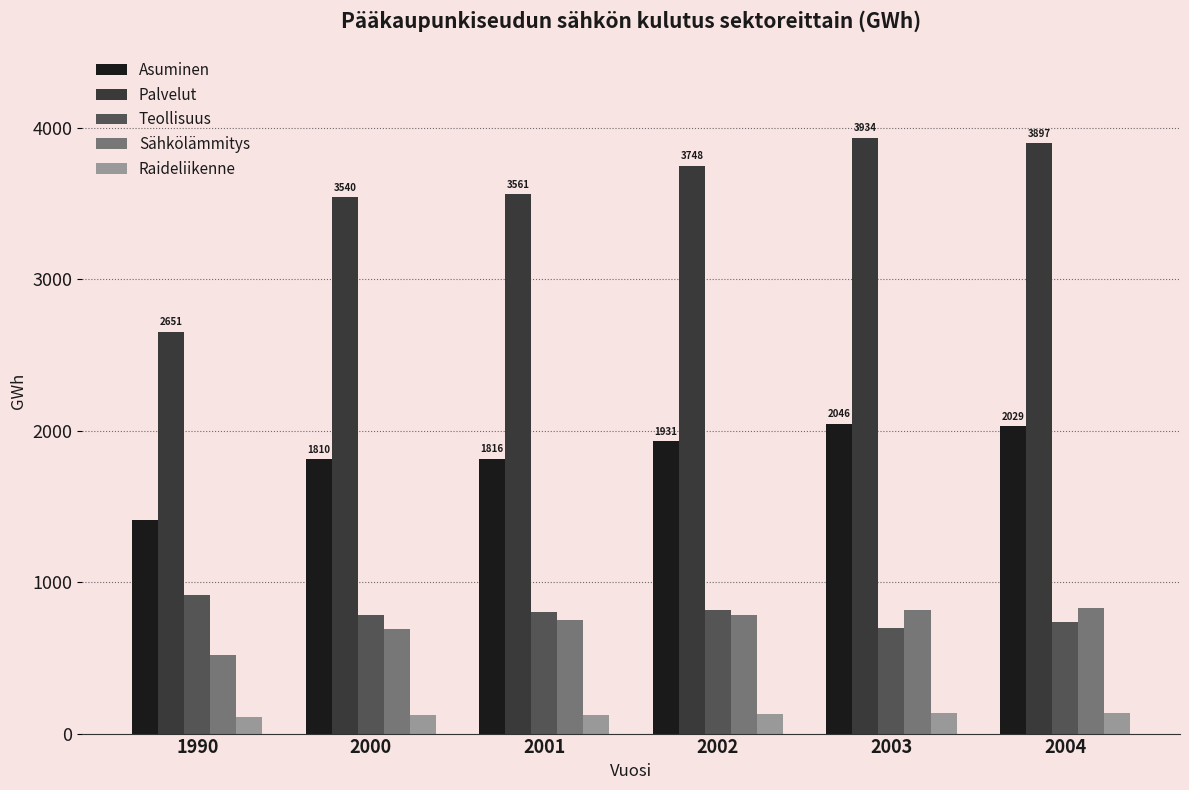

What is the value of the Teollisuus bar at the 6th from the left?

734.1